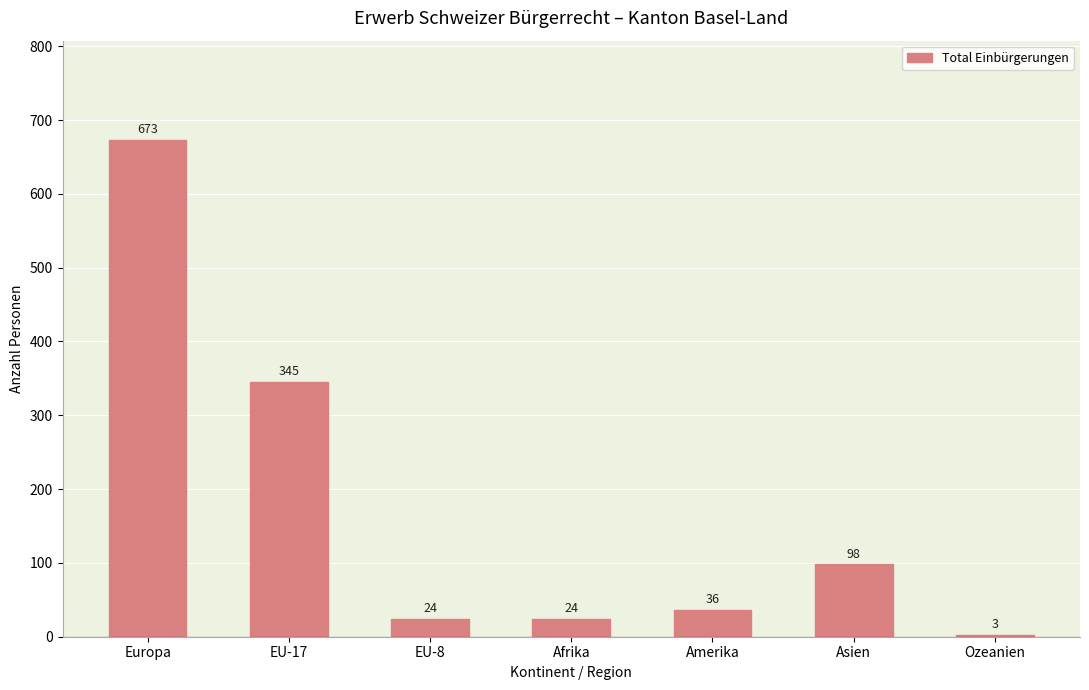

Does the chart contain any negative values?

No